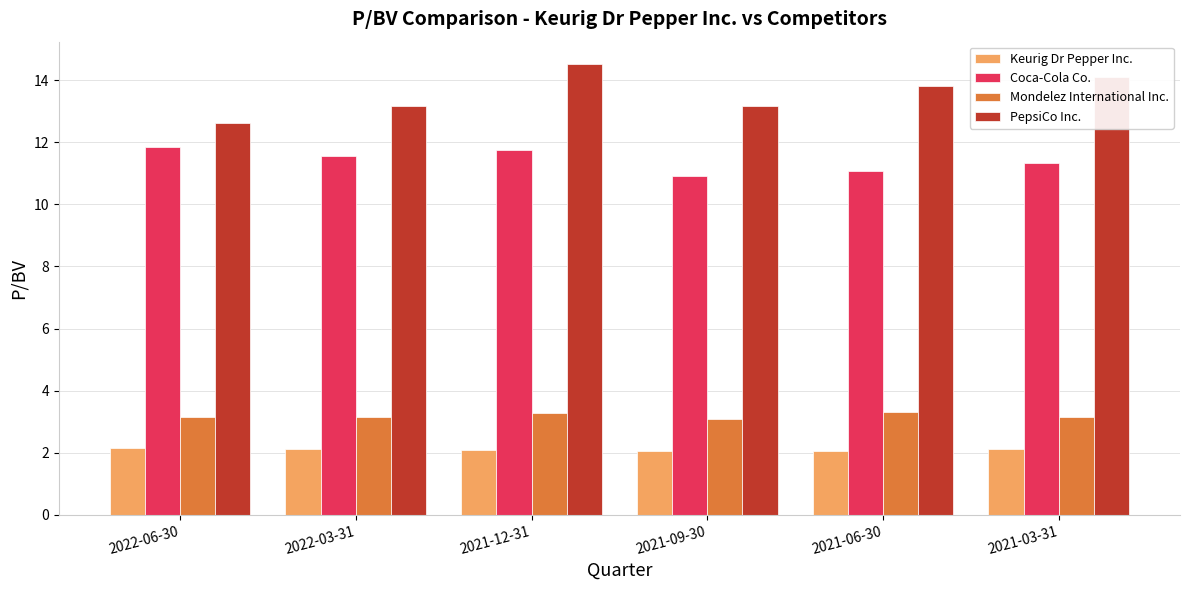

The value of Keurig Dr Pepper Inc. at 2021-12-31 is 3.3. True or false?

False